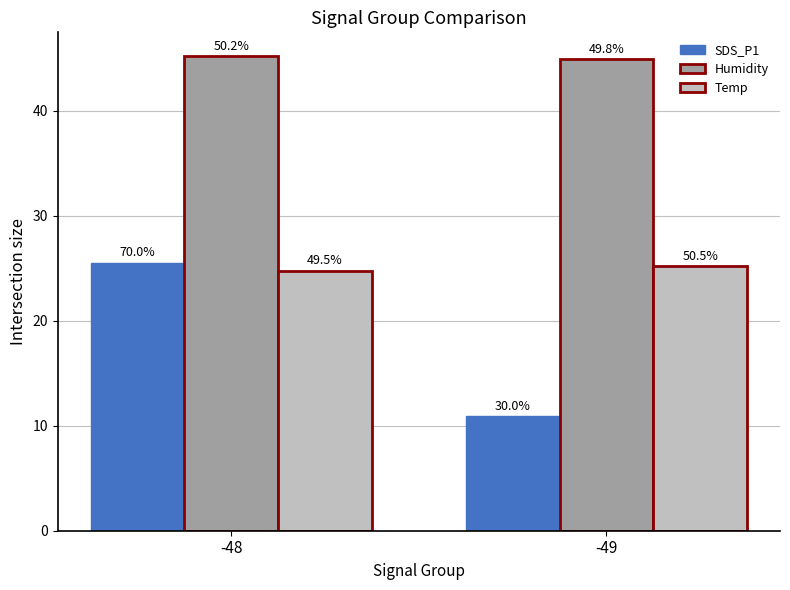

Which label corresponds to the largest value in the chart?

-48